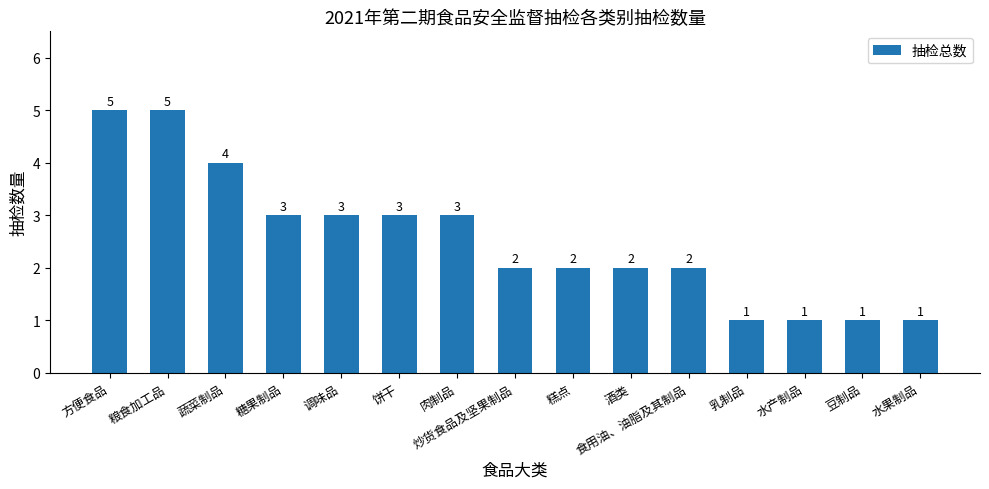

How many values are between 1 and 3?

12